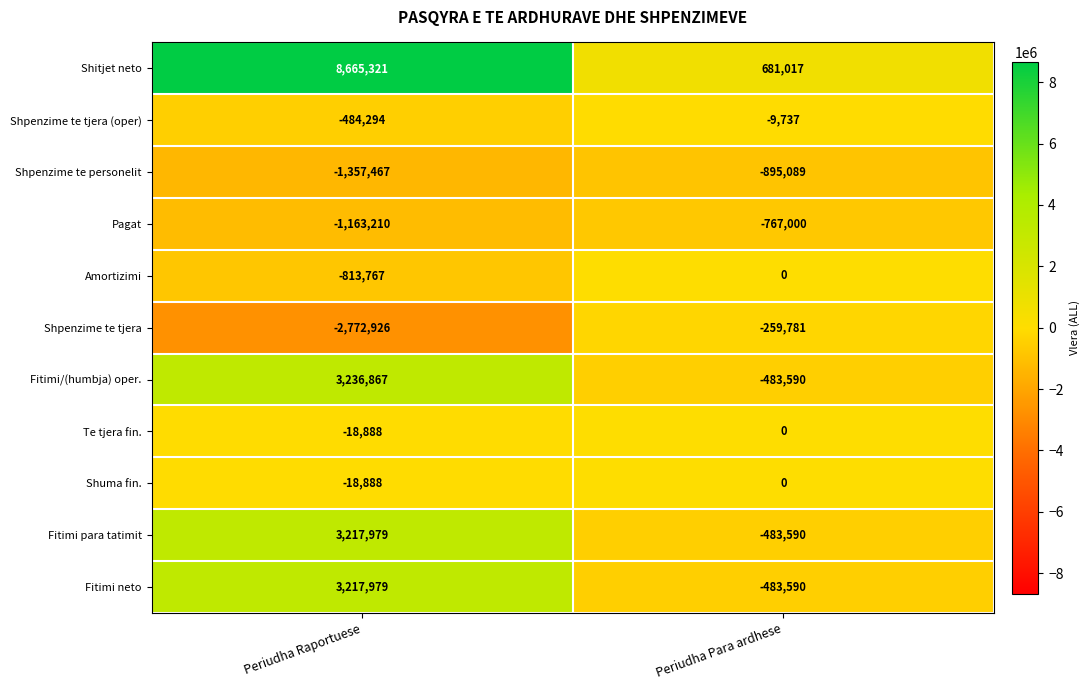

The Te tjera fin. series shows -6203 at Periudha Para ardhese. True or false?

False